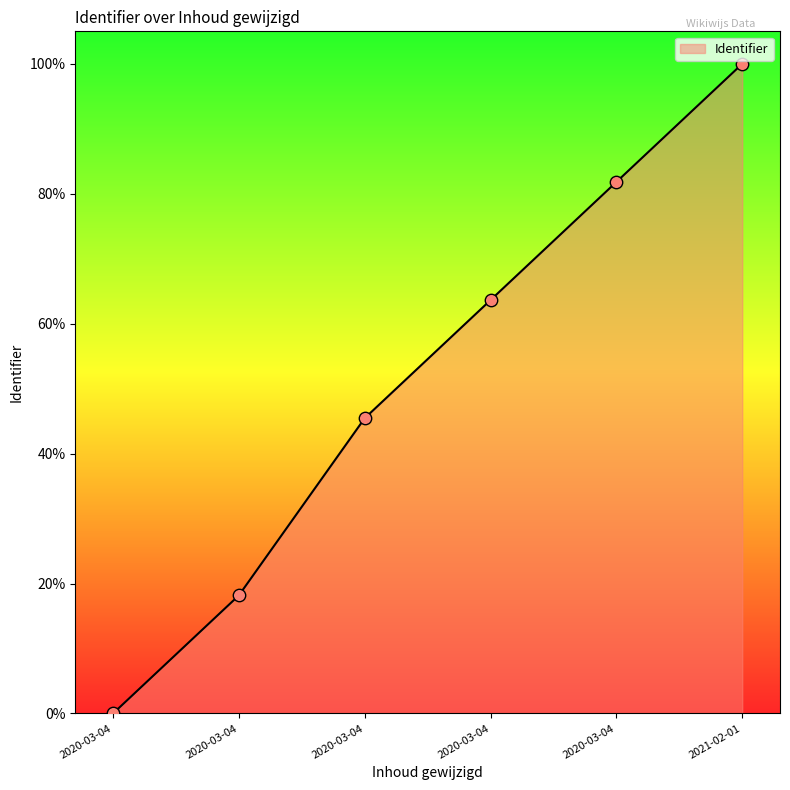

Count the number of data series in this chart.

1